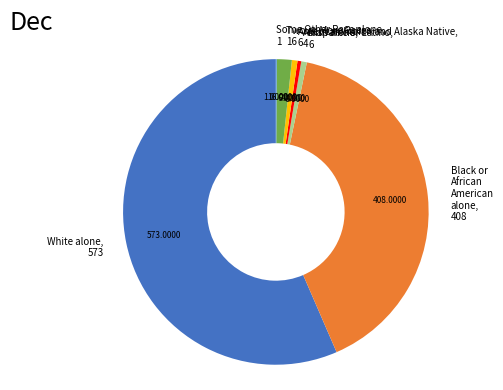

Does any single category account for the majority?

Yes